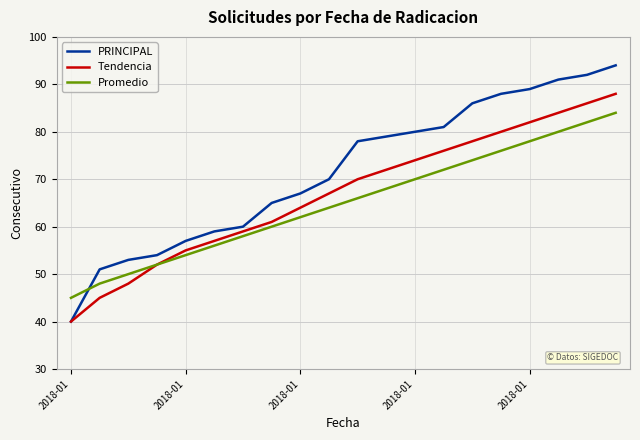

True or false: Promedio and PRINCIPAL intersect in this chart.

True